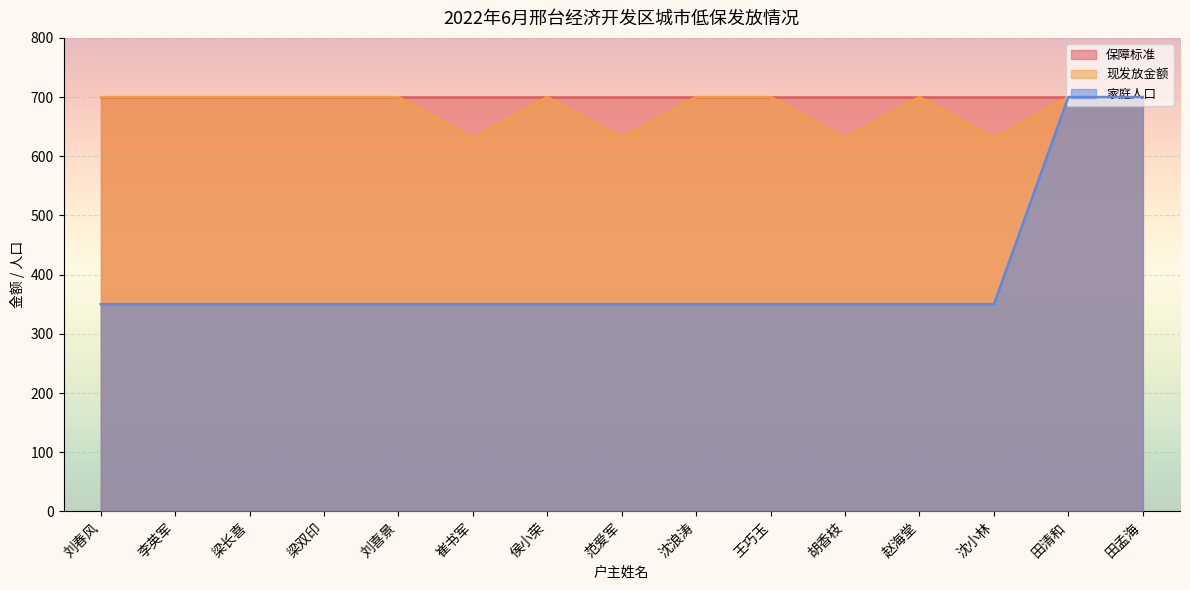

True or false: 现发放金额 and 家庭人口 intersect in this chart.

False